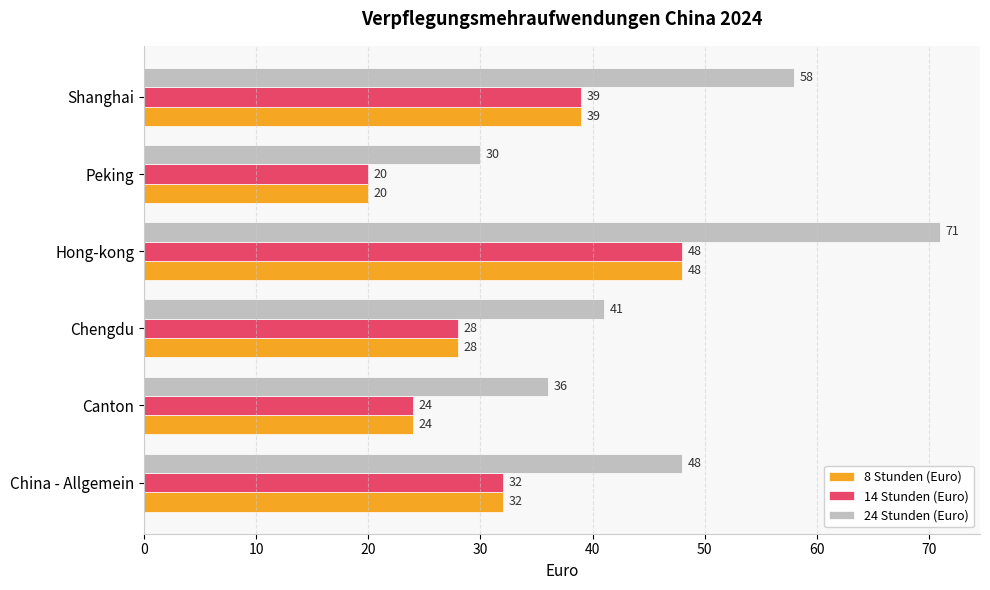

At which category does the chart reach its peak across all series?

Hong-kong